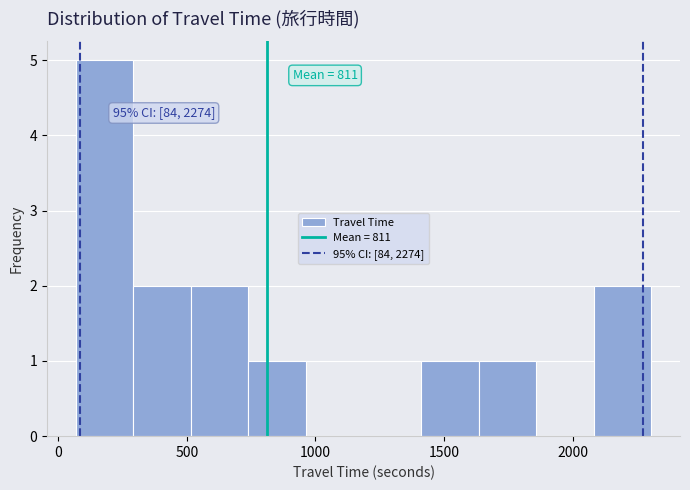

Over which range of the x-axis is the bar tallest?

50 to 300